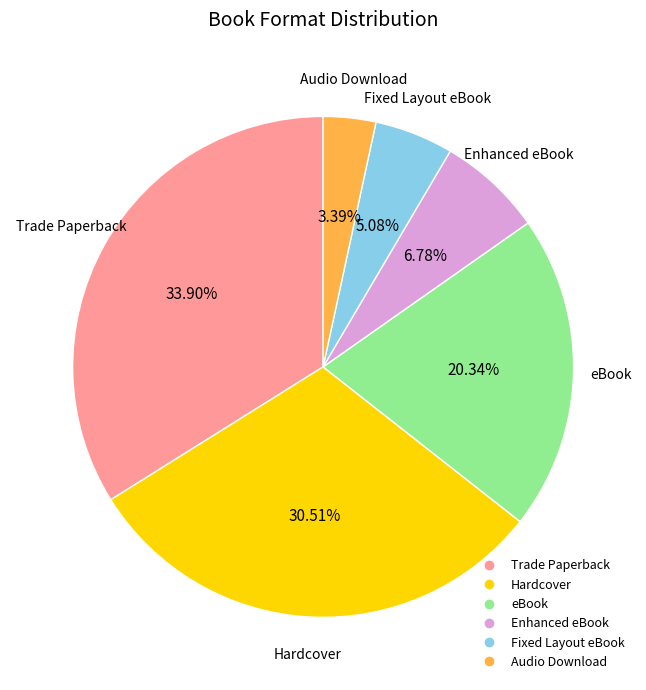

Combined, do Hardcover and Trade Paperback account for over 50%?

Yes